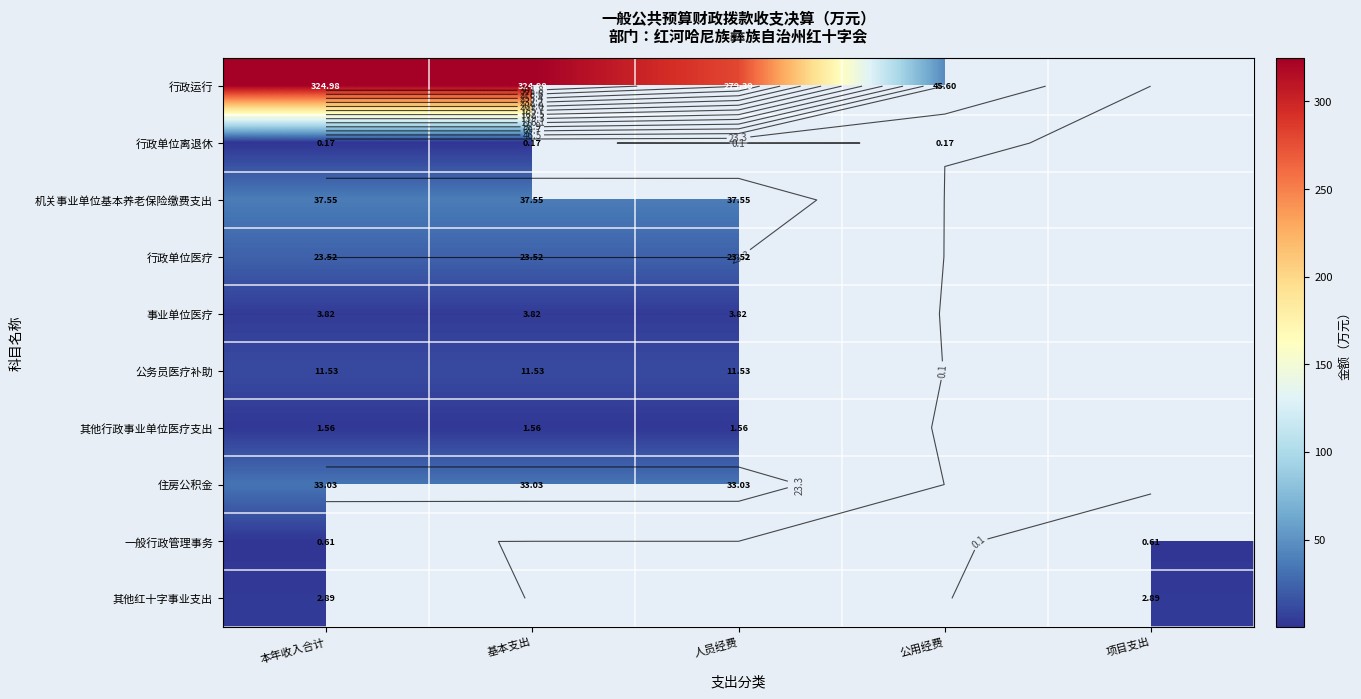

What is the lowest value of the 其他红十字事业支出 series?

2.9